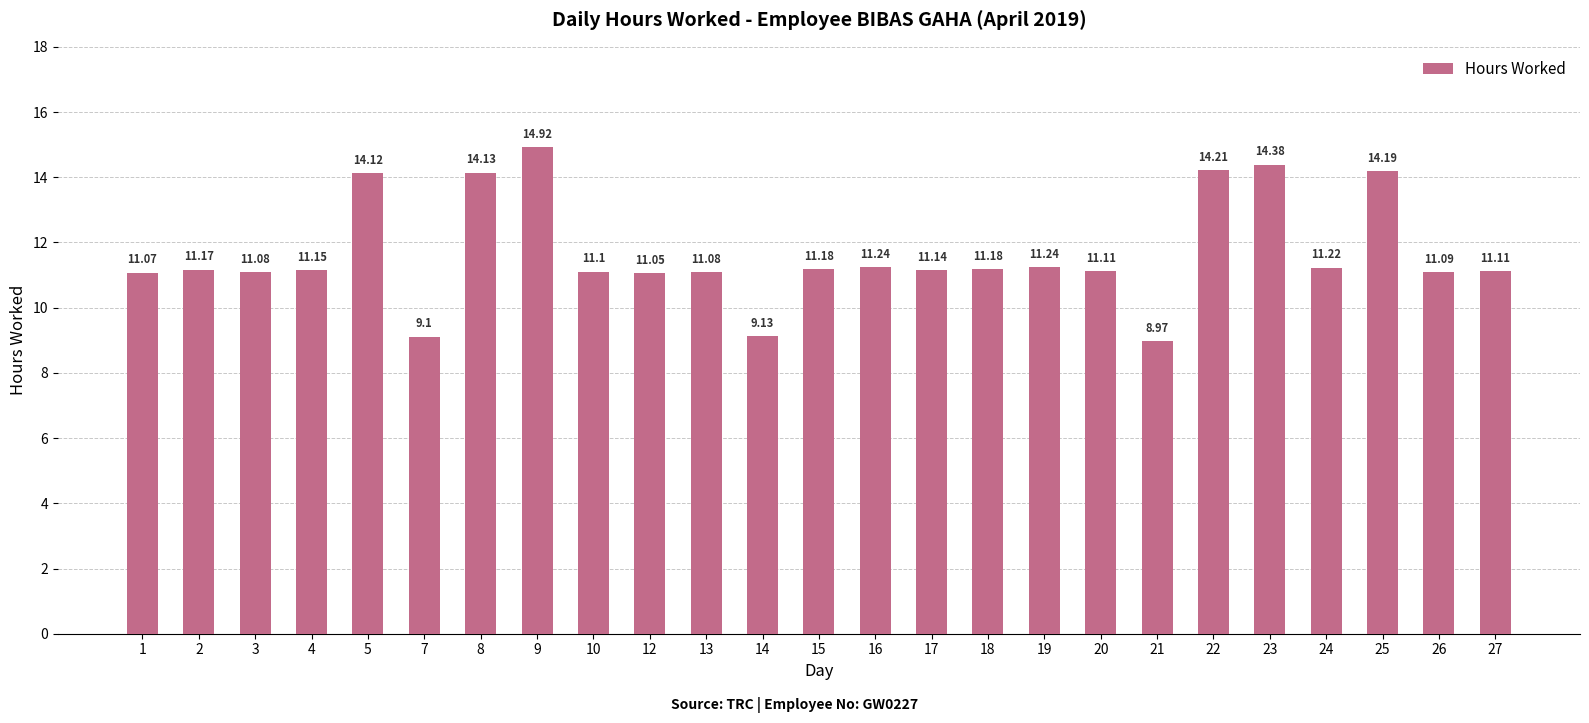

Are the bars horizontal?

No